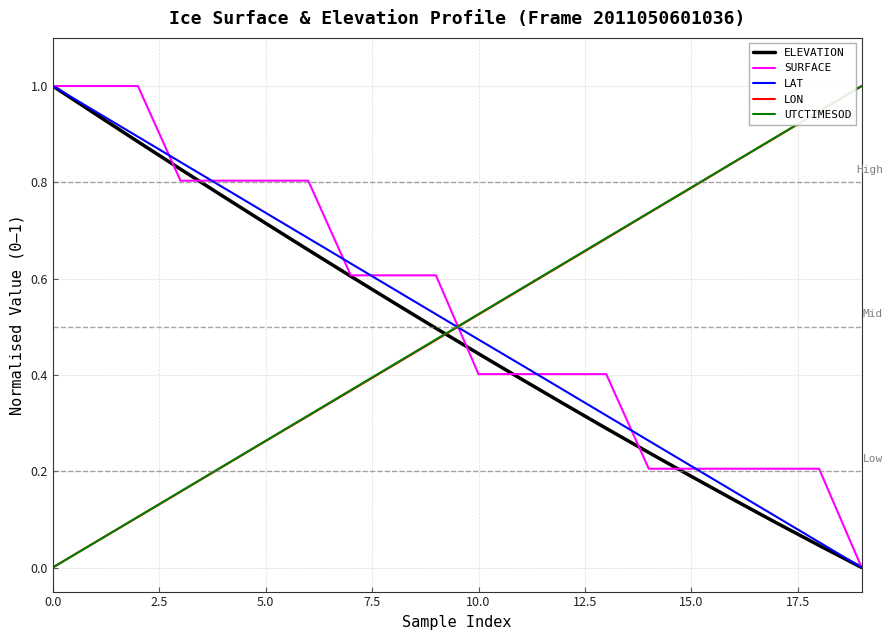

After their last crossing, which series has the higher values: SURFACE or LON?

LON